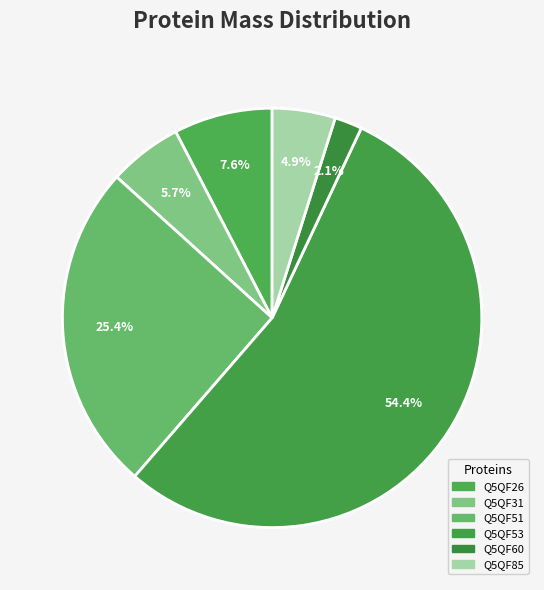

Does any single category account for the majority?

Yes